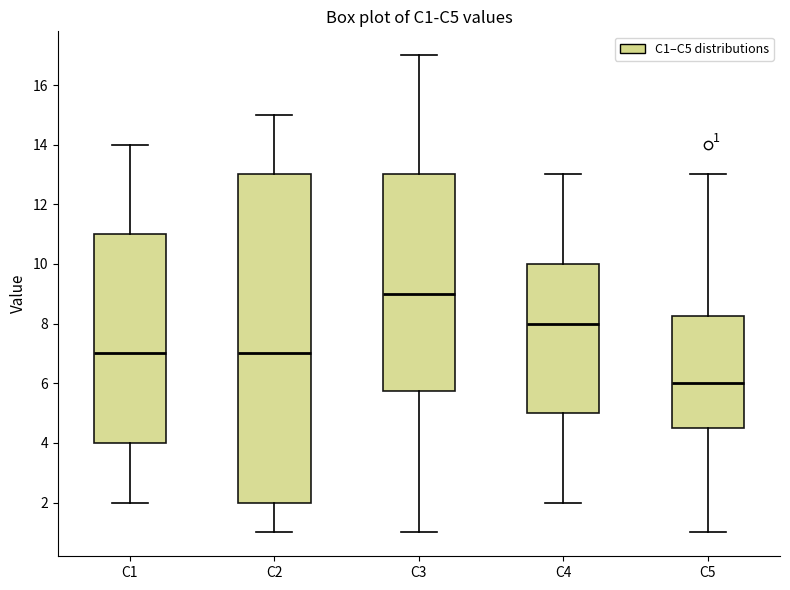

Which box is the tallest, from its lower edge to its upper edge?

C2